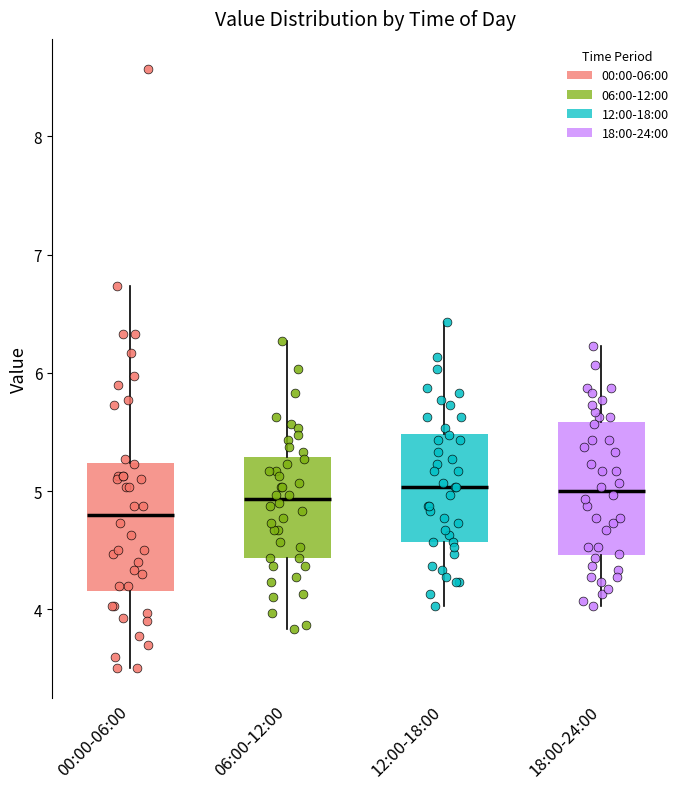

Reading left to right, read every box against the y-axis: the position of its median line, the range the box covers, and the ends of its whiskers. The values are not printed on the chart, so give them approximately, as read against the axis.

00:00-06:00: median 4.8, box 4.2 to 5.2, whiskers 3.5 to 6.7
06:00-12:00: median 4.9, box 4.4 to 5.3, whiskers 3.8 to 6.3
12:00-18:00: median 5.0, box 4.6 to 5.5, whiskers 4.0 to 6.4
18:00-24:00: median 5.0, box 4.5 to 5.6, whiskers 4.0 to 6.2